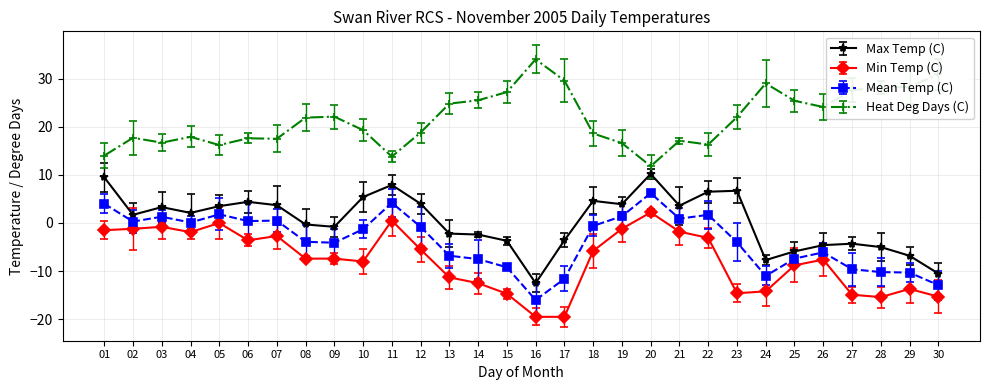

At which category is the sum across all series the highest?

20